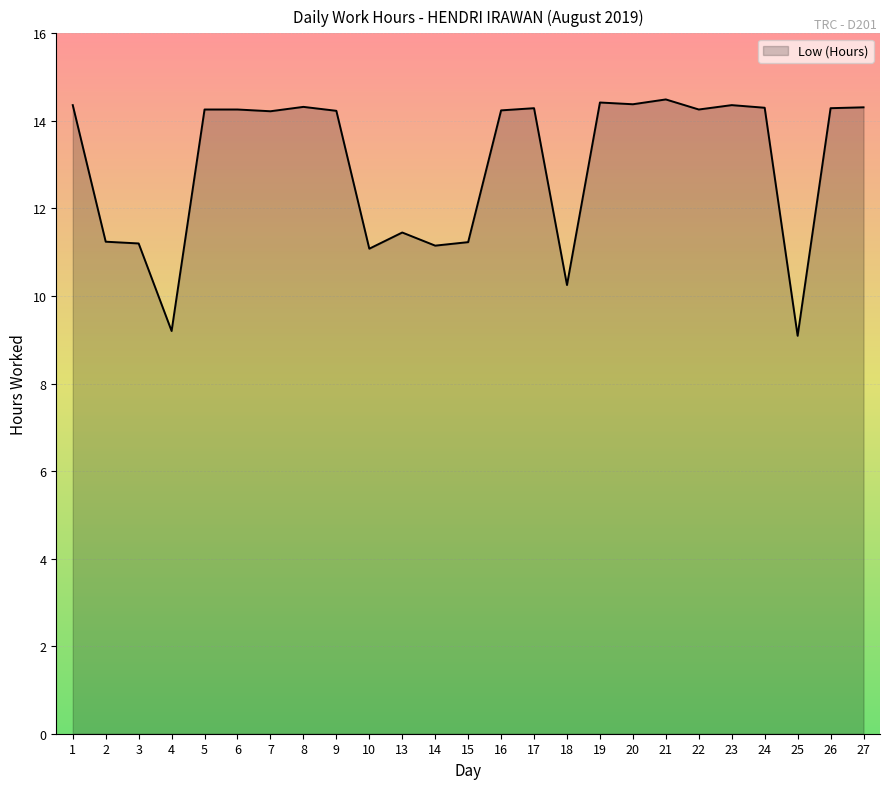

True or false: there are more than 2 points higher than both neighbors.

True